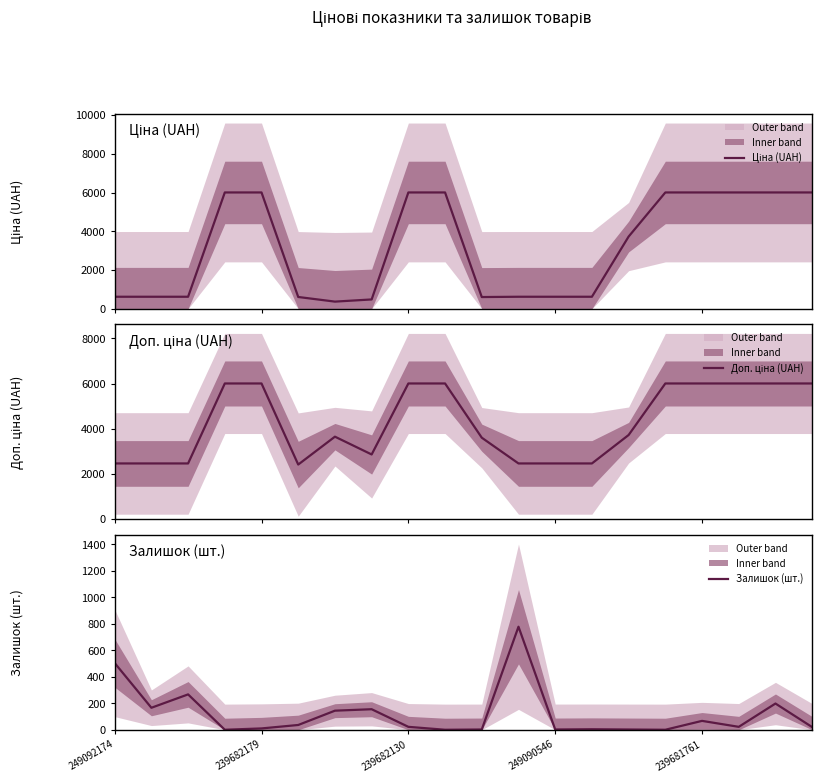

What is the maximum value for Залишок (шт.)?

778